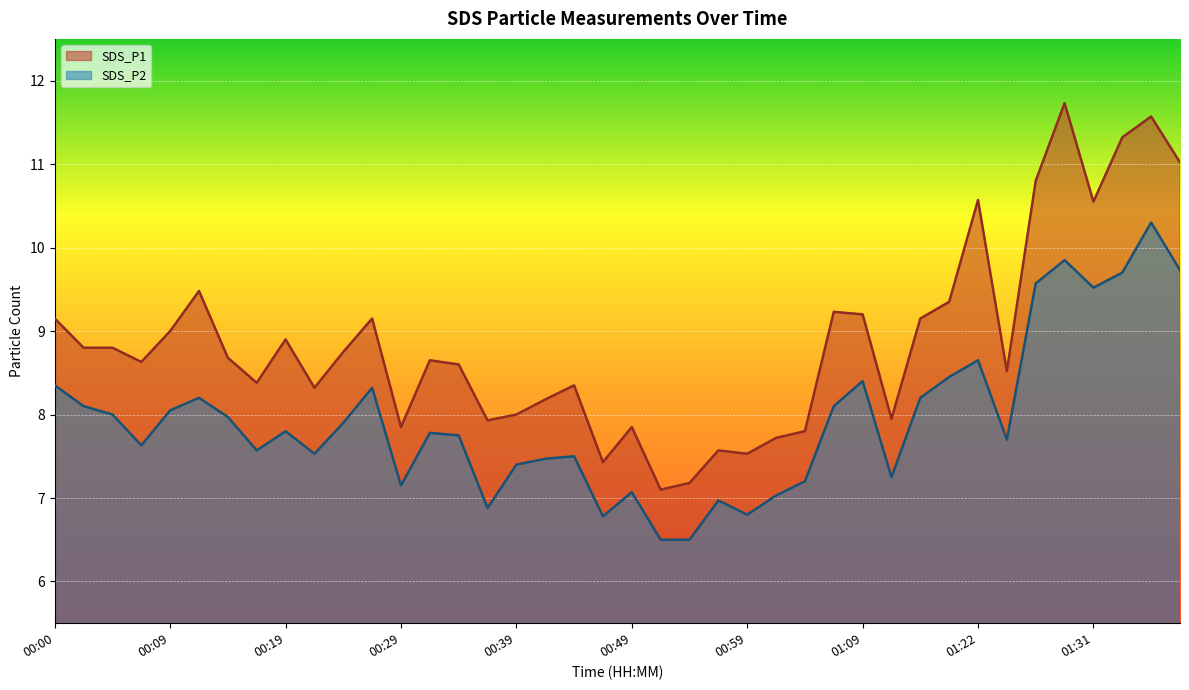

Reading left to right, extract all data points from this chart.

SDS_P1: 9.2	8.8	8.8	8.6	9.0	9.5	8.7	8.4	8.9	8.3	8.8	9.2	7.8	8.7	8.6	7.9	8.0	8.2	8.3	7.4	7.8	7.1	7.2	7.6	7.5	7.7	7.8	9.2	9.2	8.0	9.2	9.3	10.6	8.5	10.8	11.7	10.6	11.3	11.6	11.0
SDS_P2: 8.3	8.1	8.0	7.6	8.1	8.2	8.0	7.6	7.8	7.5	7.9	8.3	7.2	7.8	7.8	6.9	7.4	7.5	7.5	6.8	7.1	6.5	6.5	7.0	6.8	7.0	7.2	8.1	8.4	7.2	8.2	8.4	8.7	7.7	9.6	9.8	9.5	9.7	10.3	9.7